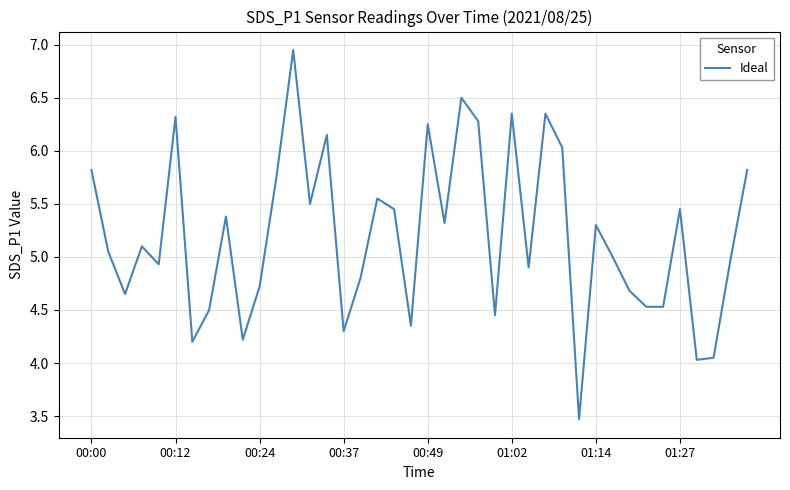

What is the minimum value shown in the chart?

3.5